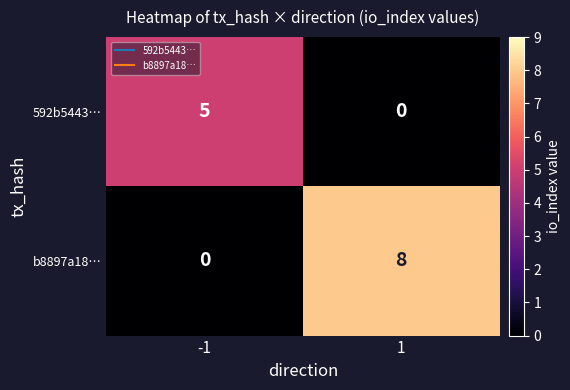

What is the total value across all series at 1?

8